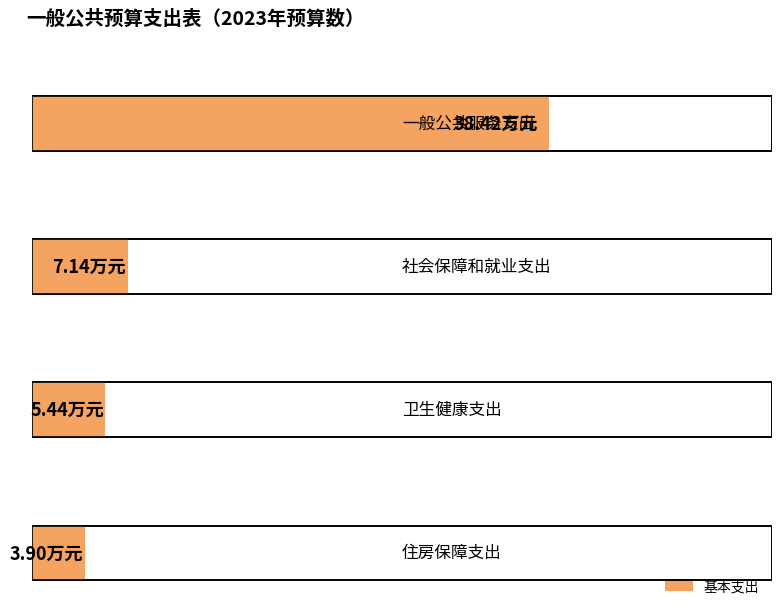

Is it true that the value at 一般公共服务支出 is 38.4?

True